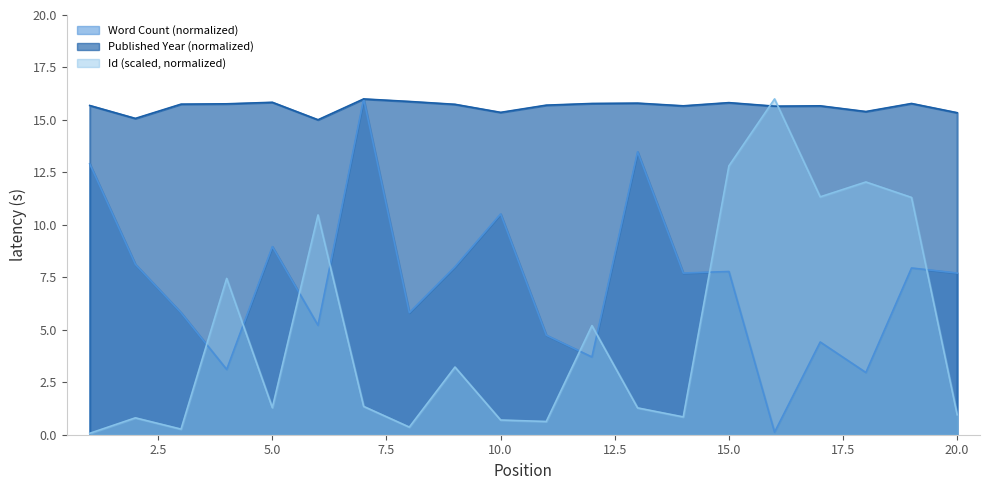

What is the spread (max minus min) of values at 6?

9.8